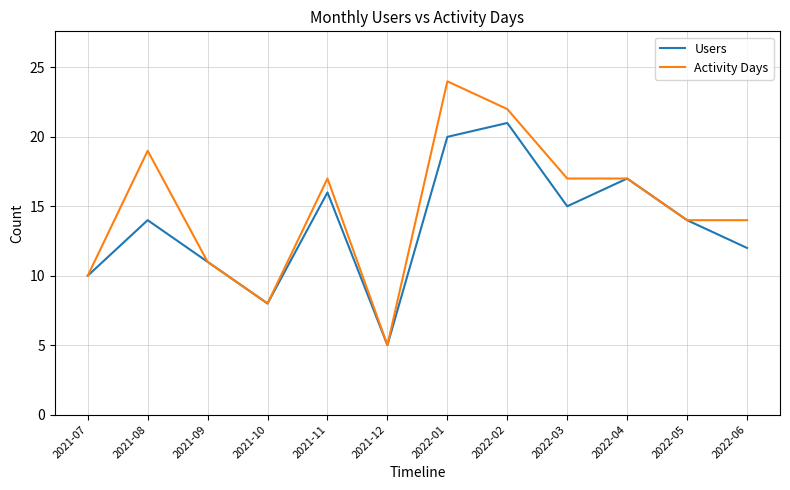

At which label does Activity Days reach its peak?

2022-01